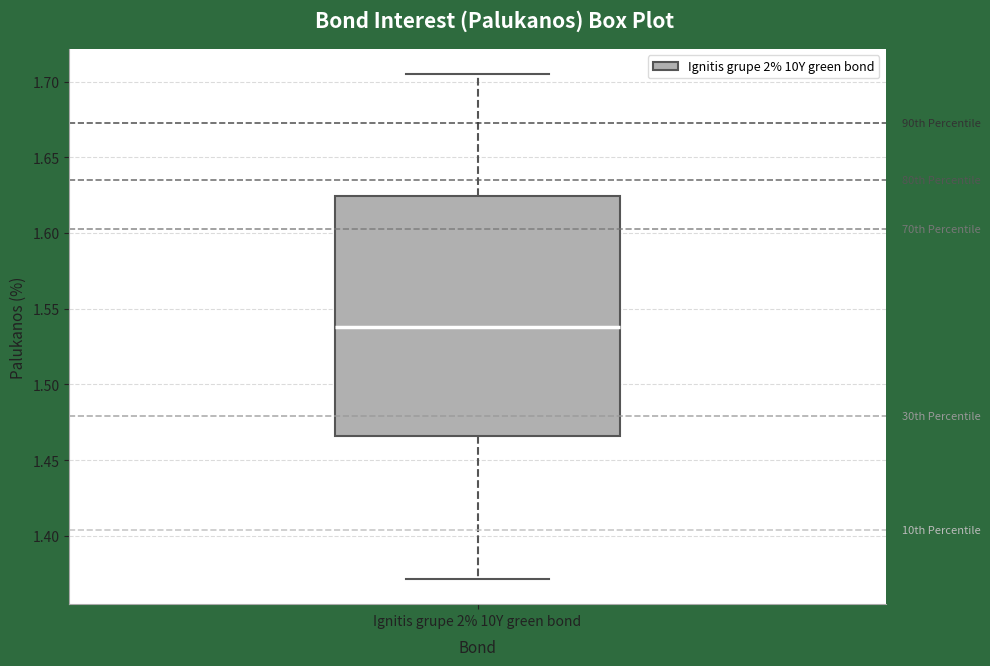

Where is the lower edge of the box for Ignitis grupe 2% 10Y green bond on the y-axis? The values are not printed on the chart, so give them approximately, as read against the axis.

1.465